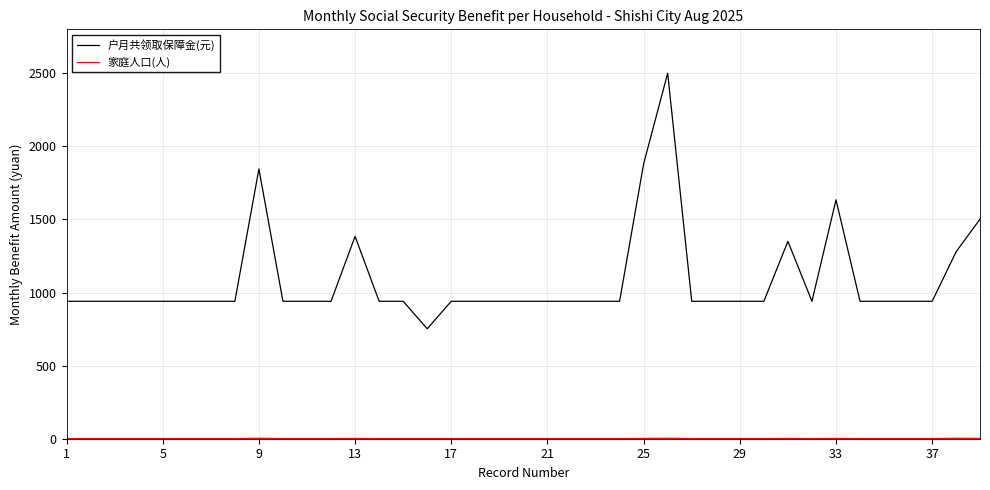

Which series has the largest range (max minus min)?

户月共领取保障金(元)